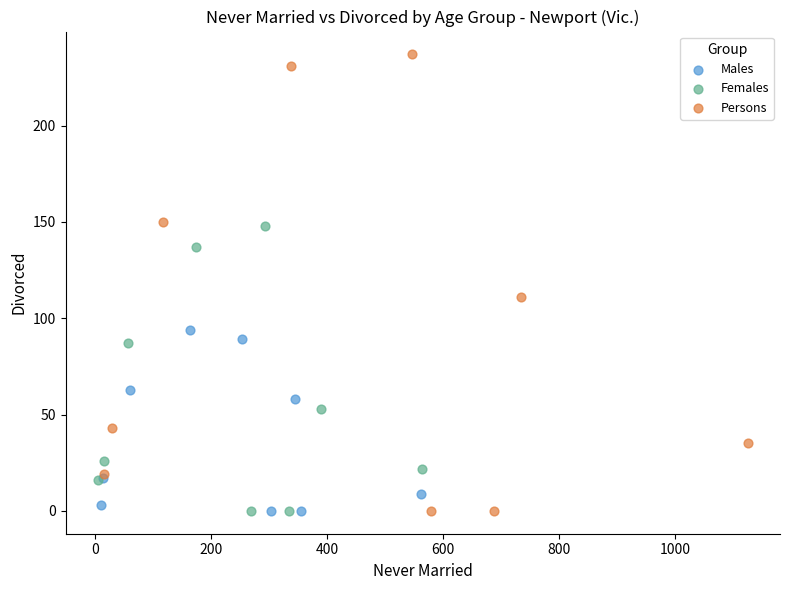

Which series has the widest spread of Y values?

Persons